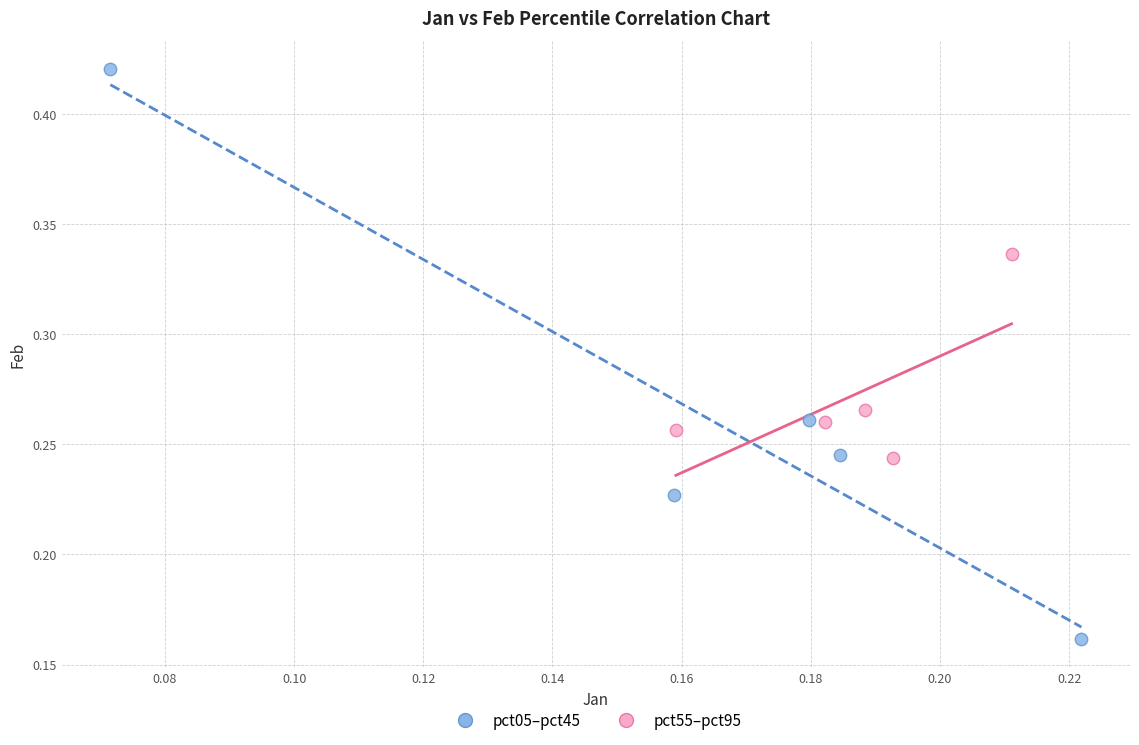

Which series has the largest Y range (max minus min)?

pct05–pct45